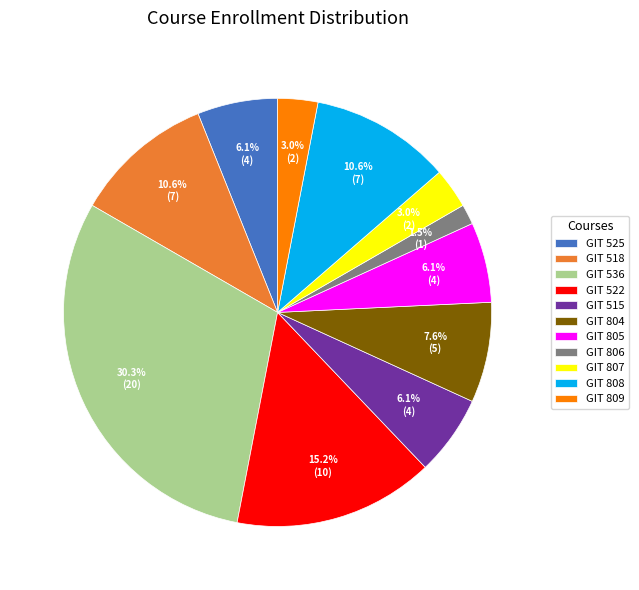

To the nearest percent, what is the difference between the largest and smallest slice percentages?

29%